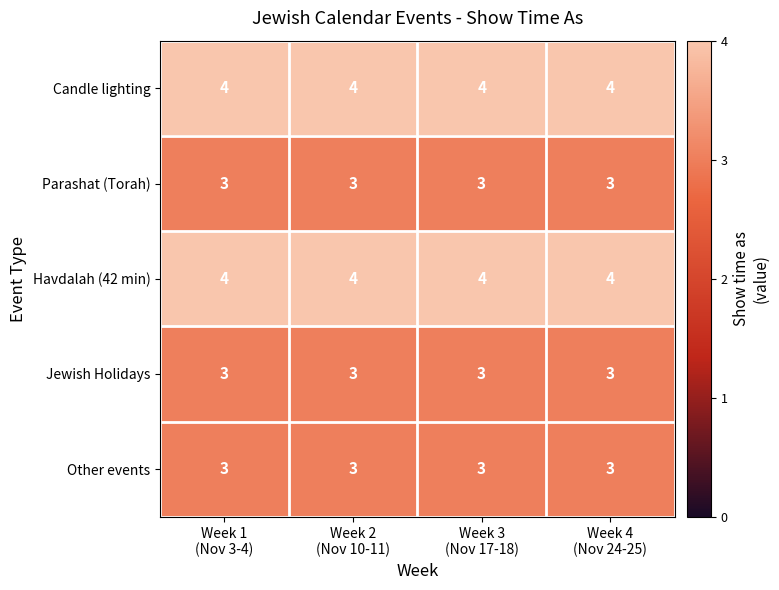

What is the sum of all Other events values?

12